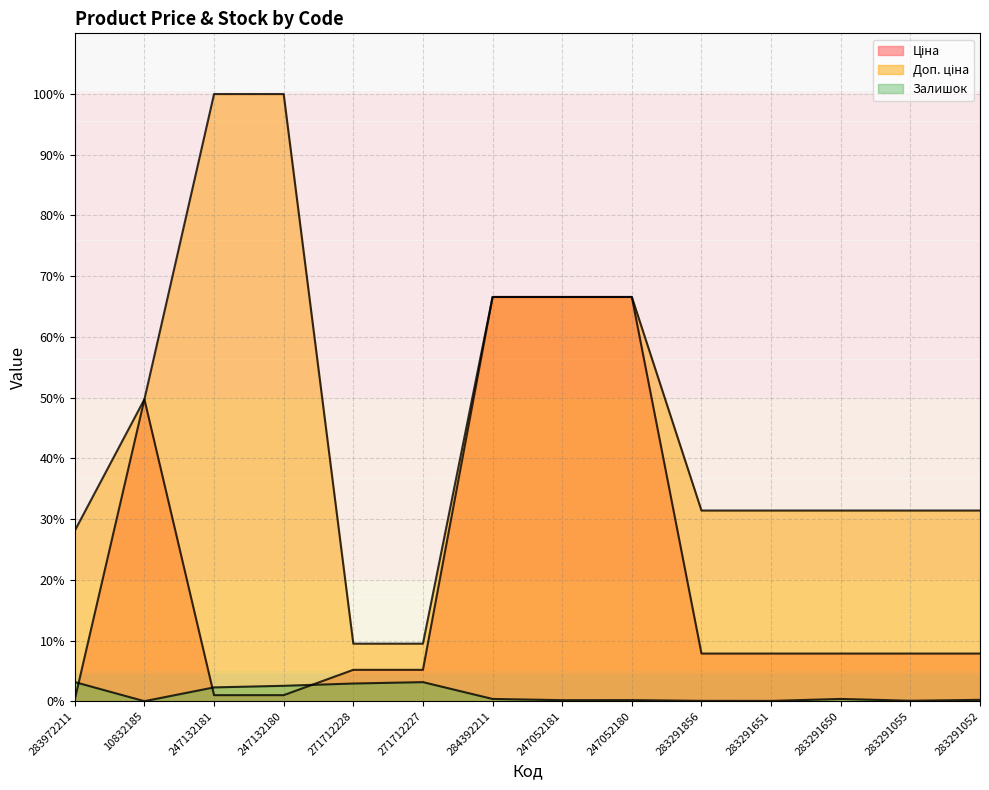

Is the value of Залишок at 283291856 greater than the value of Доп. ціна at 247132180?

No